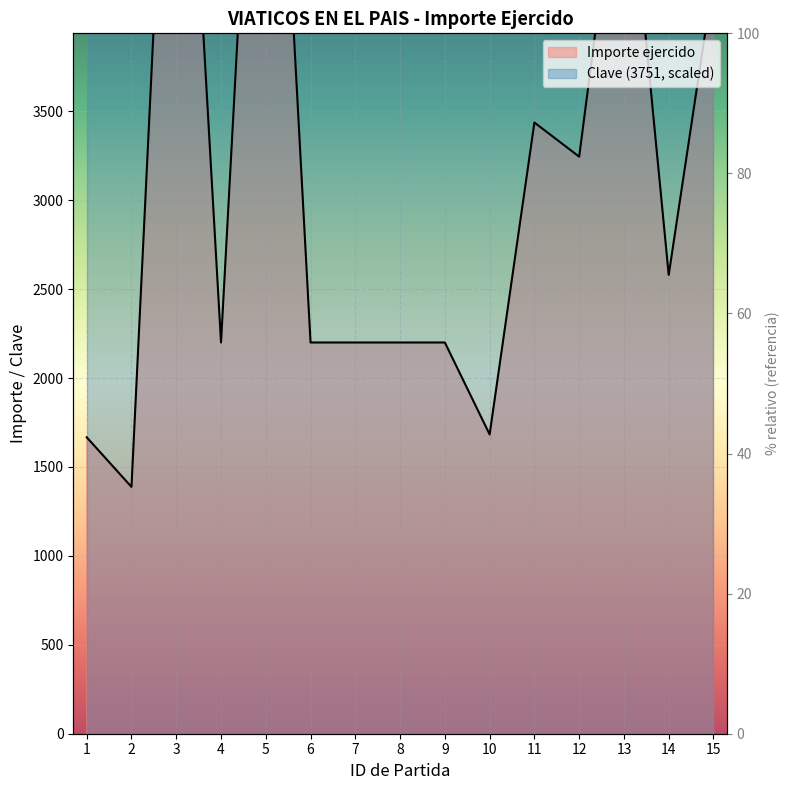

Between 5 and 1, which is larger?

5